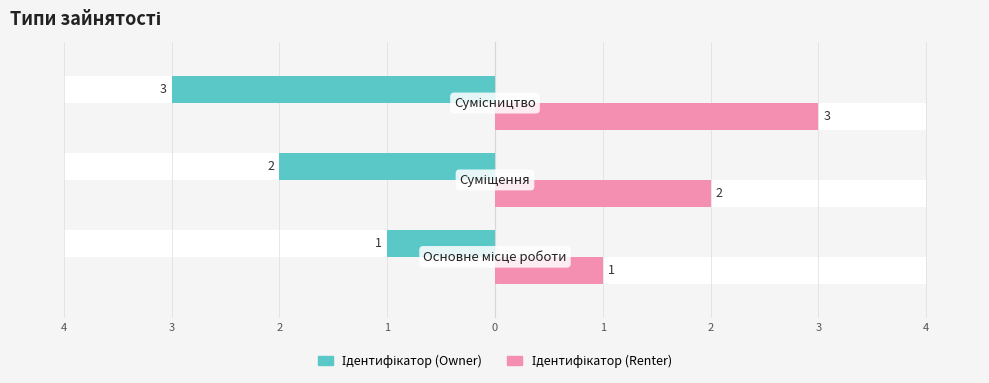

What is the sum of the Ідентифікатор (Owner) values at Основне місце роботи and Суміщення?

3